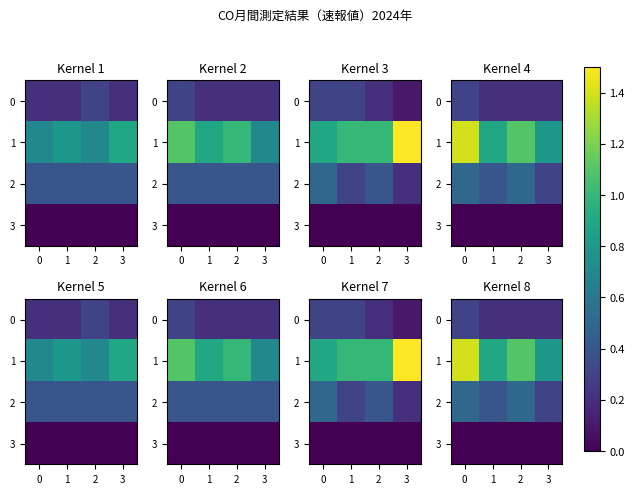

What is the spread (max minus min) of values at 1?

0.9